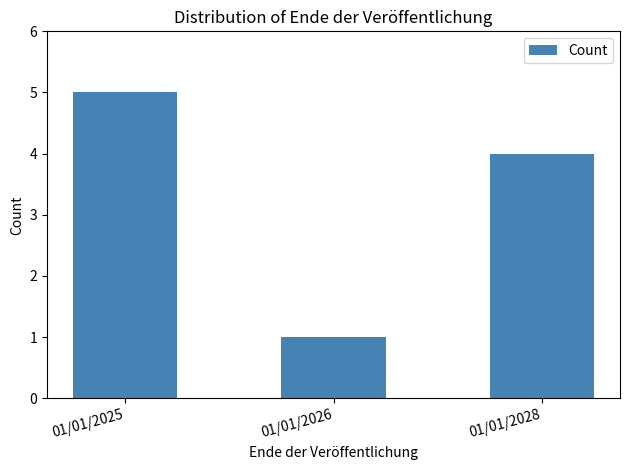

Count the number of data series in this chart.

1